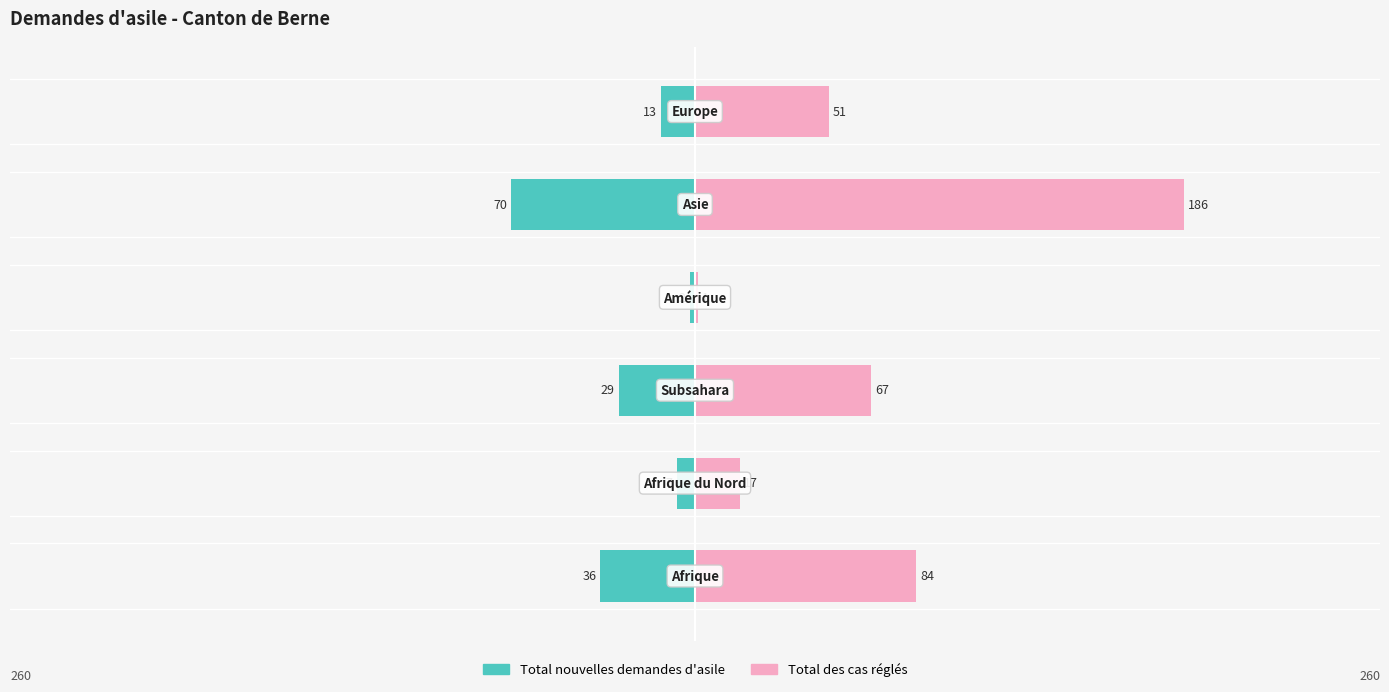

Reading left to right, transcribe all the data shown in this chart.

Total nouvelles demandes d'asile: 0=-36	1=-7	2=-29	3=-2	4=-70	5=-13
Total des cas réglés: 0=84	1=17	2=67	3=1	4=186	5=51